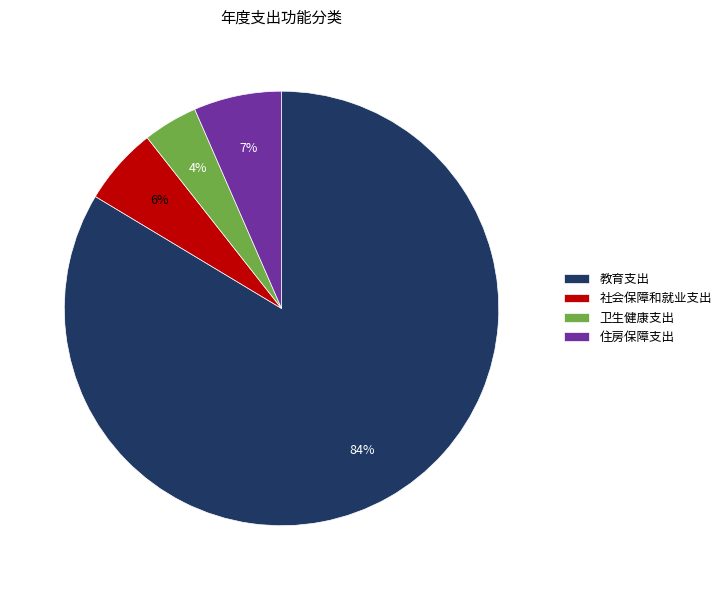

Which category accounts for the majority?

教育支出